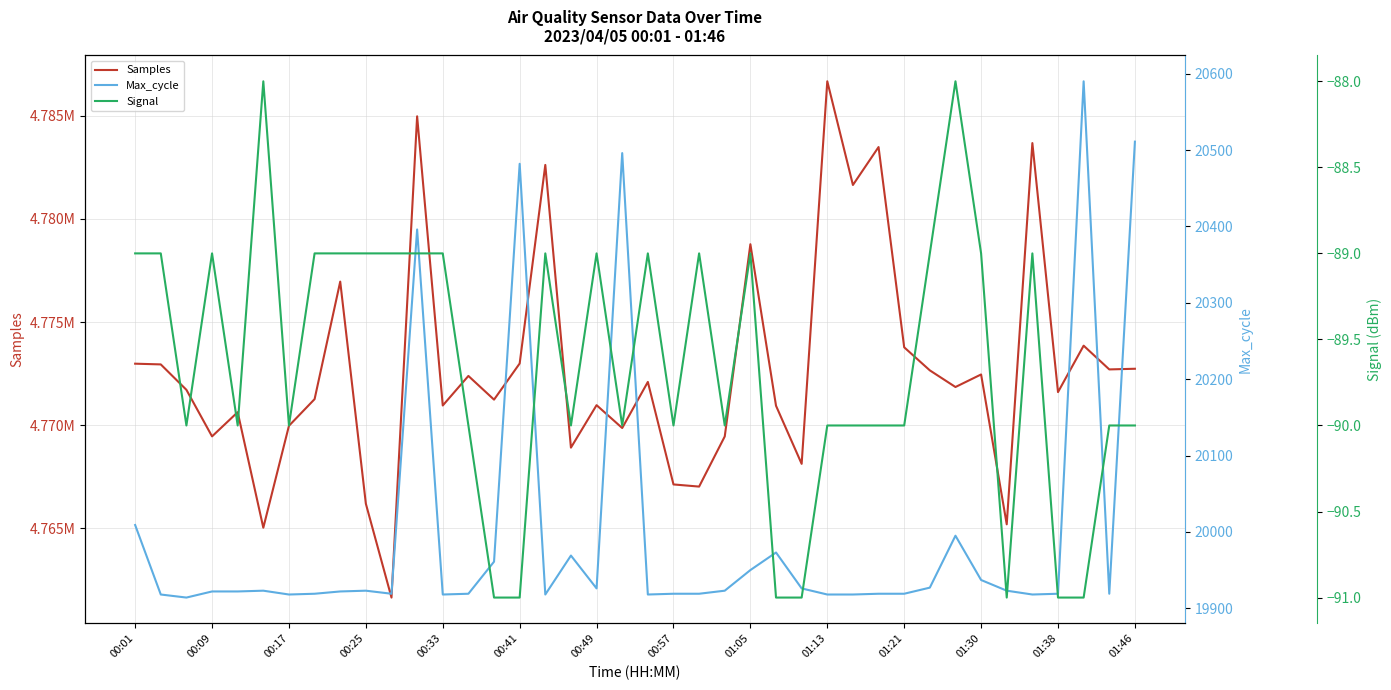

True or false: Max_cycle and Samples cross at least once.

False